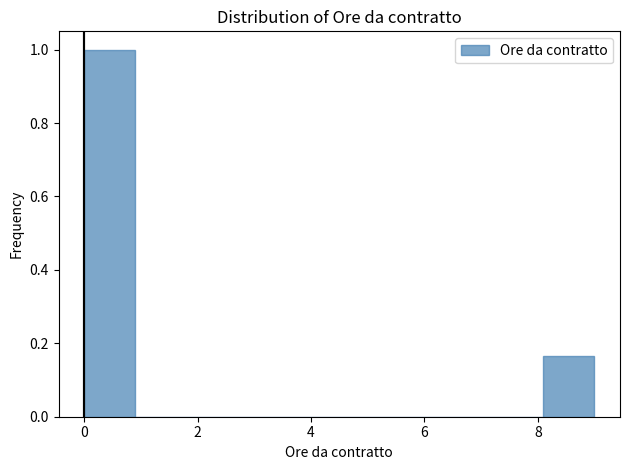

Over which range of the x-axis is the bar tallest?

0.0 to 0.9